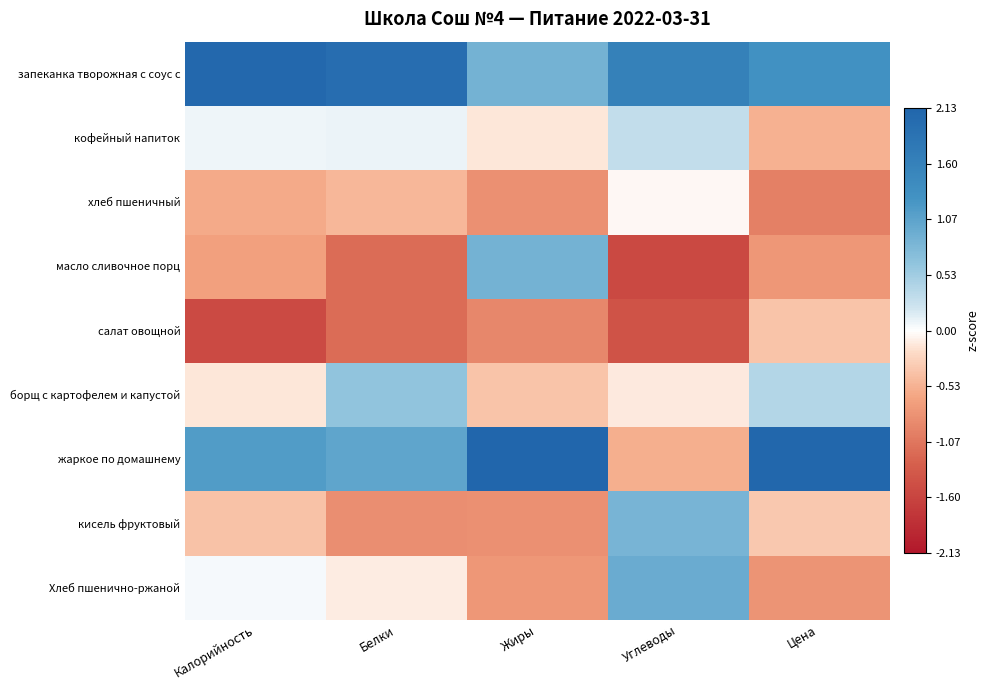

Between Калорийность and Цена, which series saw the biggest shift?

салат овощной